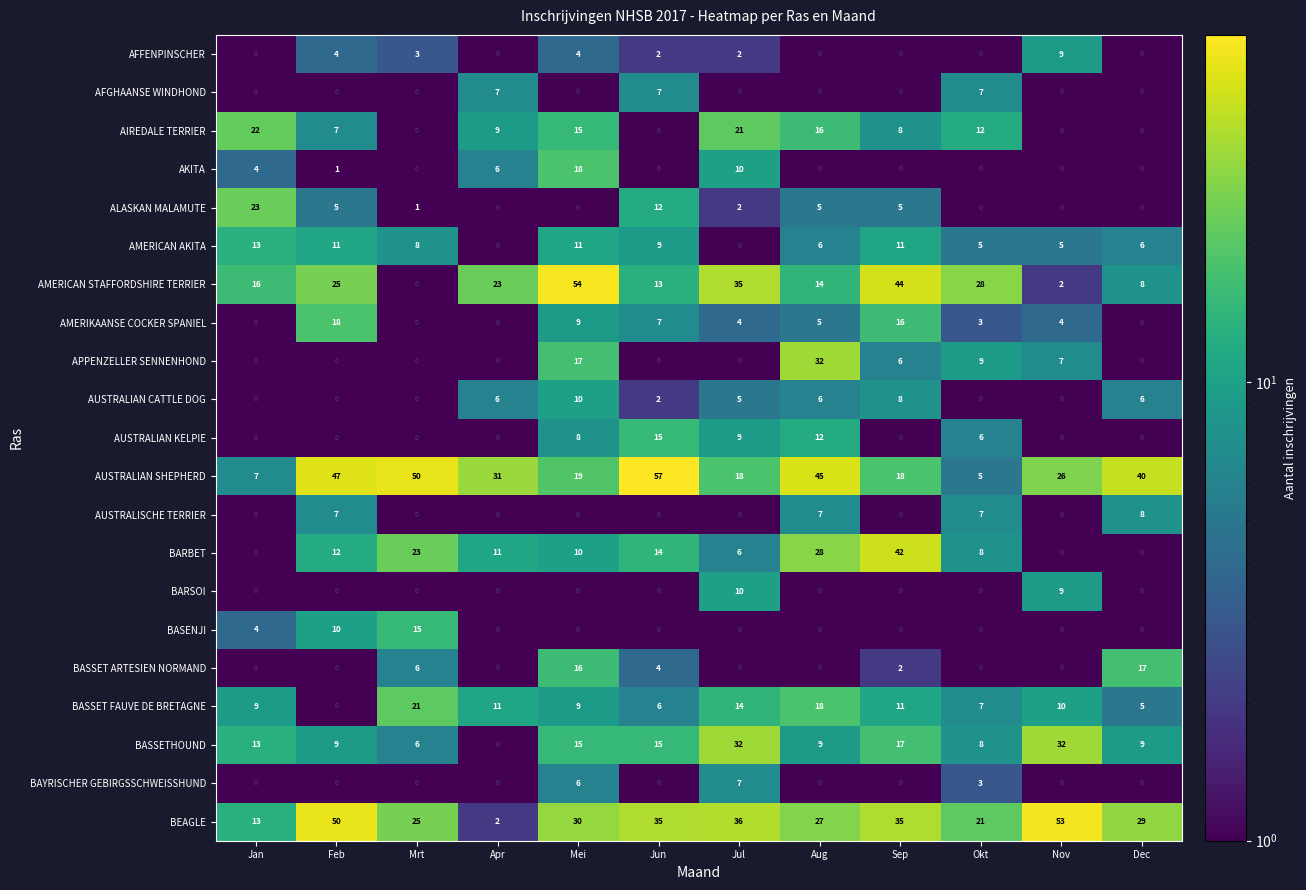

The BEAGLE series shows 17 at Mei. True or false?

False